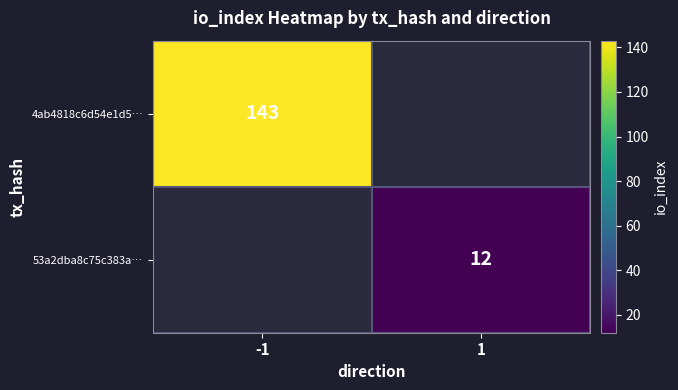

At how many categories does at least one series exceed 17?

1